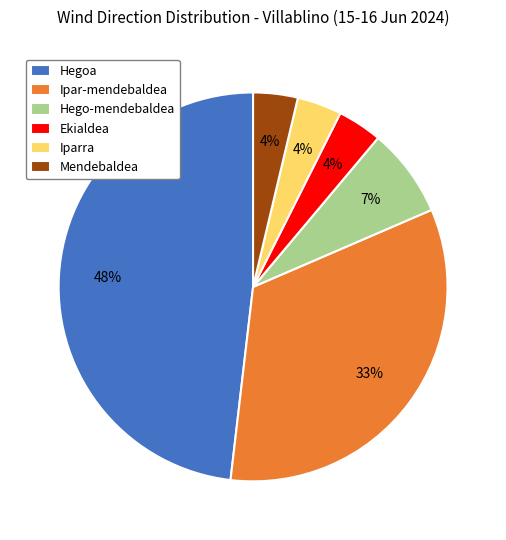

How many segments does this pie chart have?

6